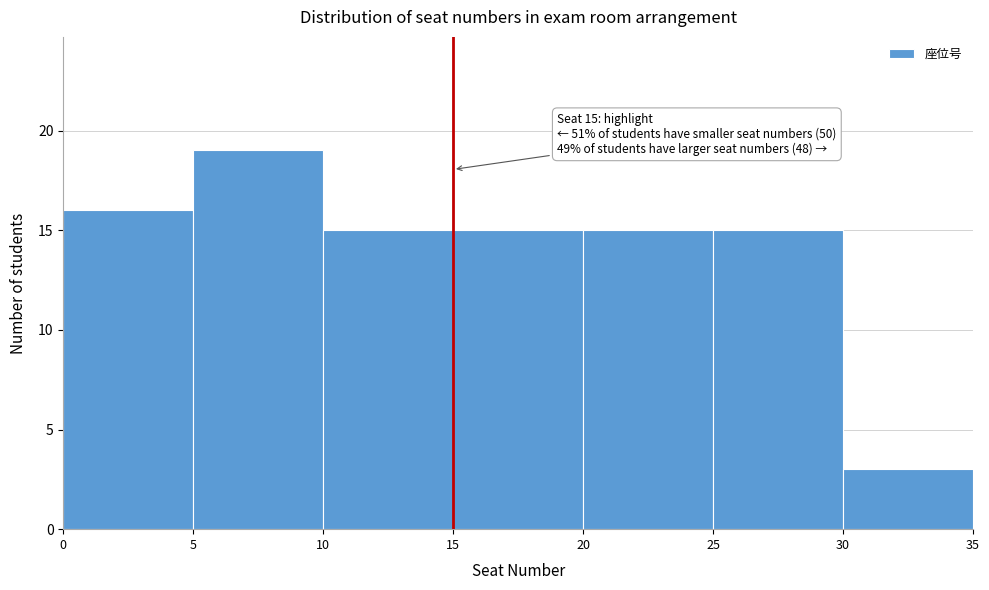

Which range on the x-axis has the tallest bar?

5 to 10